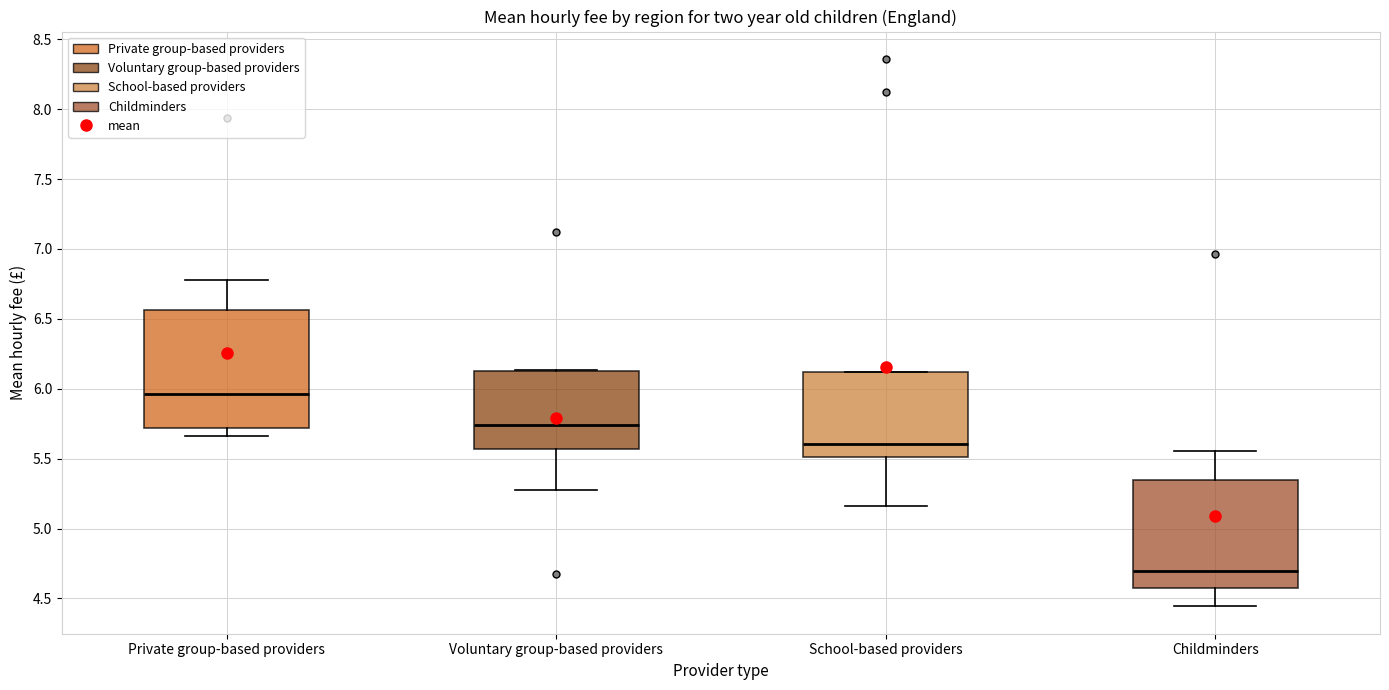

Which box is the tallest, from its lower edge to its upper edge?

Private group-based providers